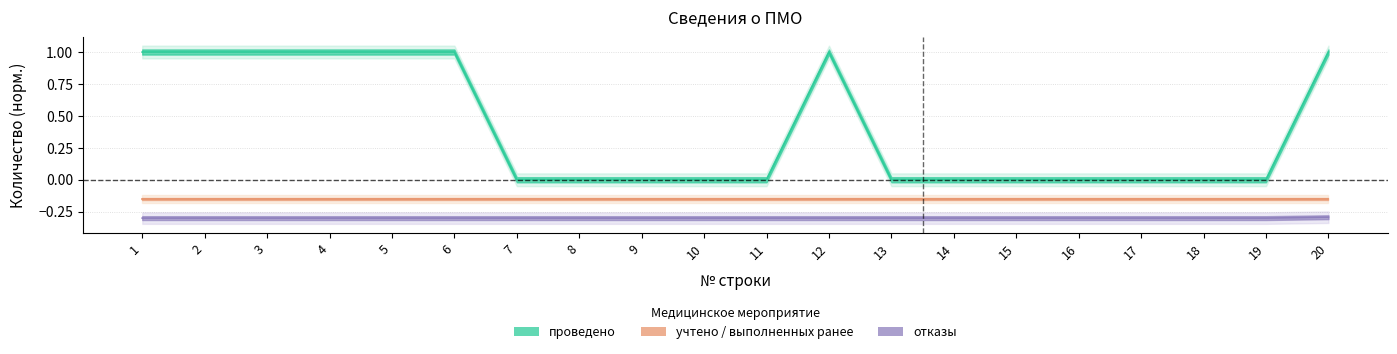

What is the spread (max minus min) of values at 9?

0.3